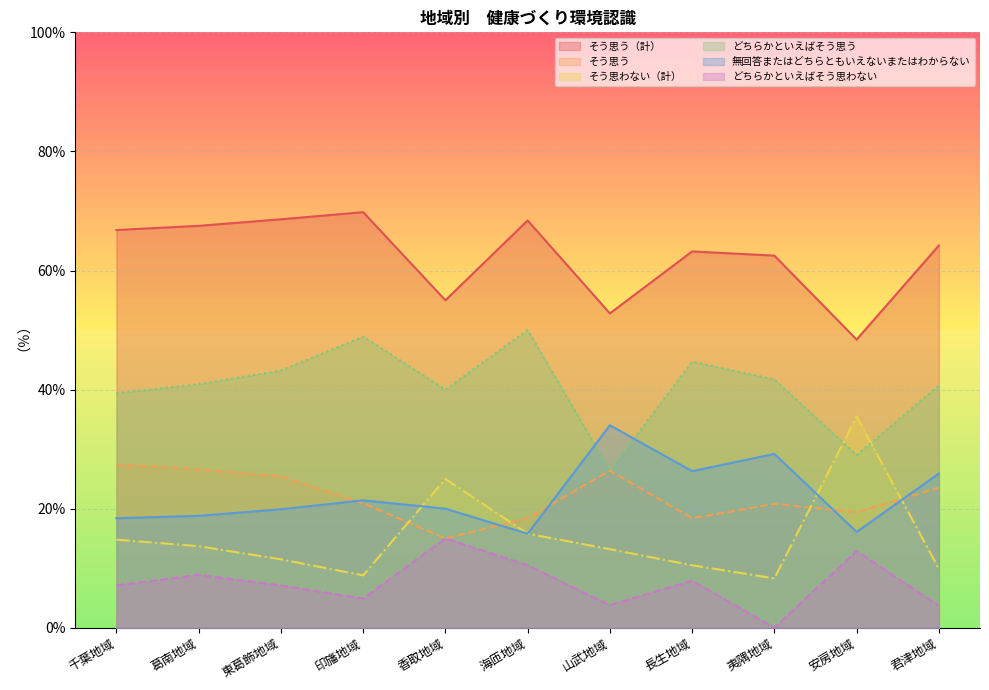

Reading left to right, what are all the values shown in this chart?

そう思う（計）: 66.8	67.5	68.6	69.8	55.0	68.4	52.8	63.2	62.5	48.4	64.2
そう思う: 27.4	26.6	25.4	20.9	15.0	18.4	26.4	18.4	20.8	19.4	23.5
そう思わない（計）: 14.8	13.7	11.5	8.8	25.0	15.8	13.2	10.5	8.3	35.5	9.9
どちらかといえばそう思う: 39.4	40.9	43.2	48.9	40.0	50.0	26.4	44.7	41.7	29.0	40.7
無回答またはどちらともいえないまたはわからない: 18.4	18.8	19.9	21.4	20.0	15.8	34.0	26.3	29.2	16.1	25.9
どちらかといえばそう思わない: 7.1	8.9	7.1	4.9	15.0	10.5	3.8	7.9	0.0	12.9	3.7